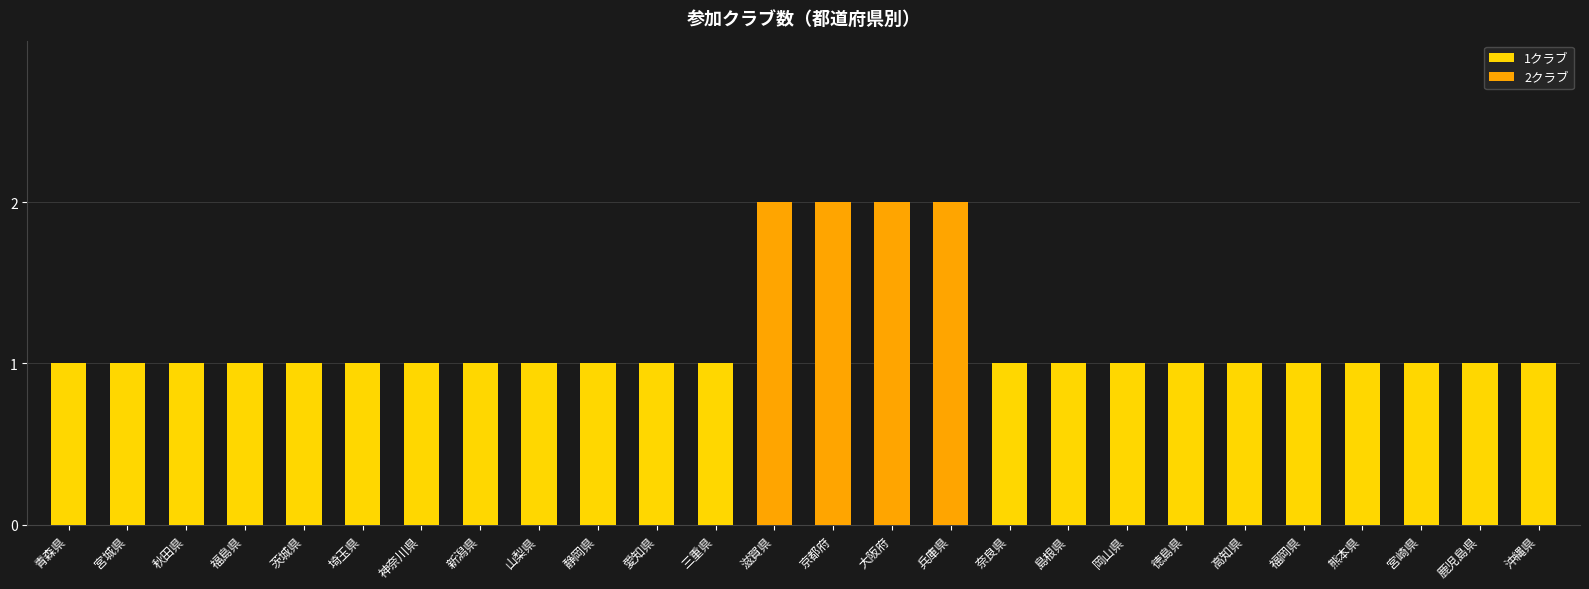

What is the ratio of the value at 愛知県 to the value at 熊本県?

1.0